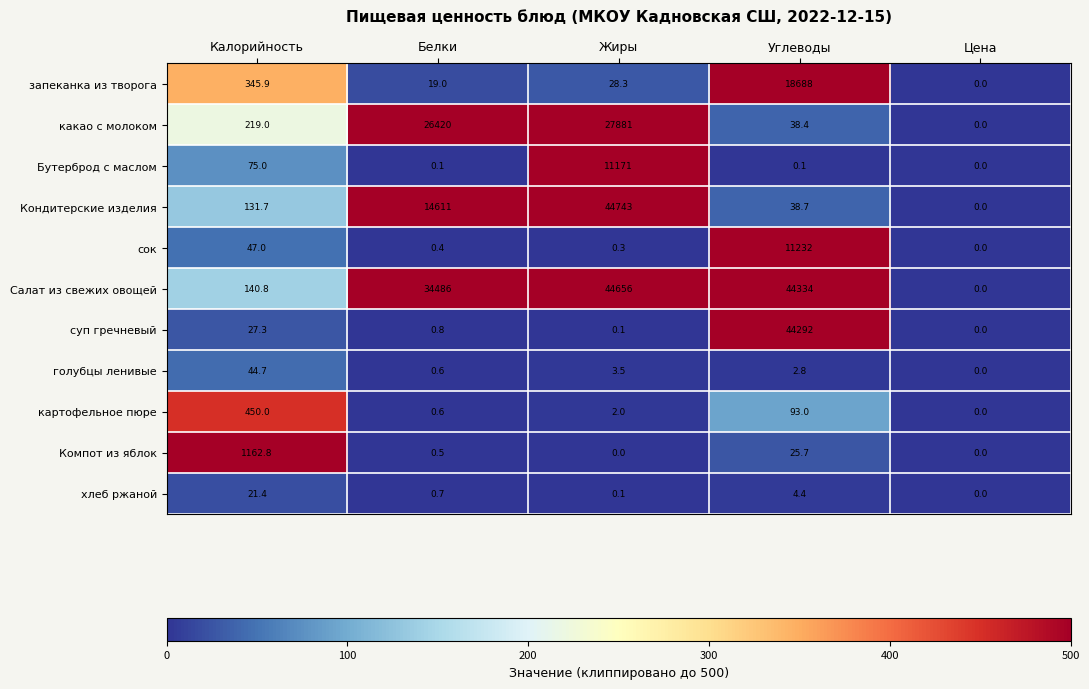

Rank the categories by Салат из свежих овощей value from lowest to highest.

Цена, Калорийность, Белки, Углеводы, Жиры